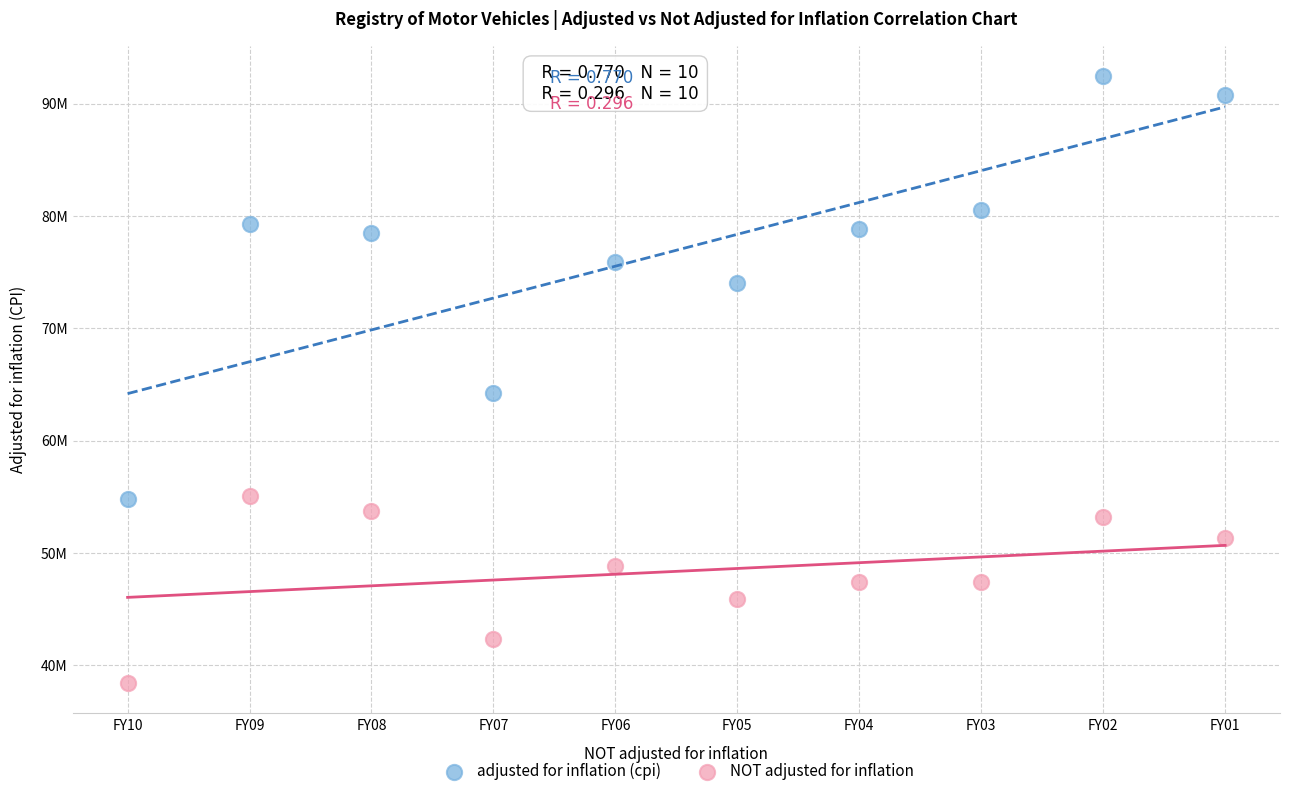

Which series has the widest spread of Y values?

adjusted for inflation (cpi)